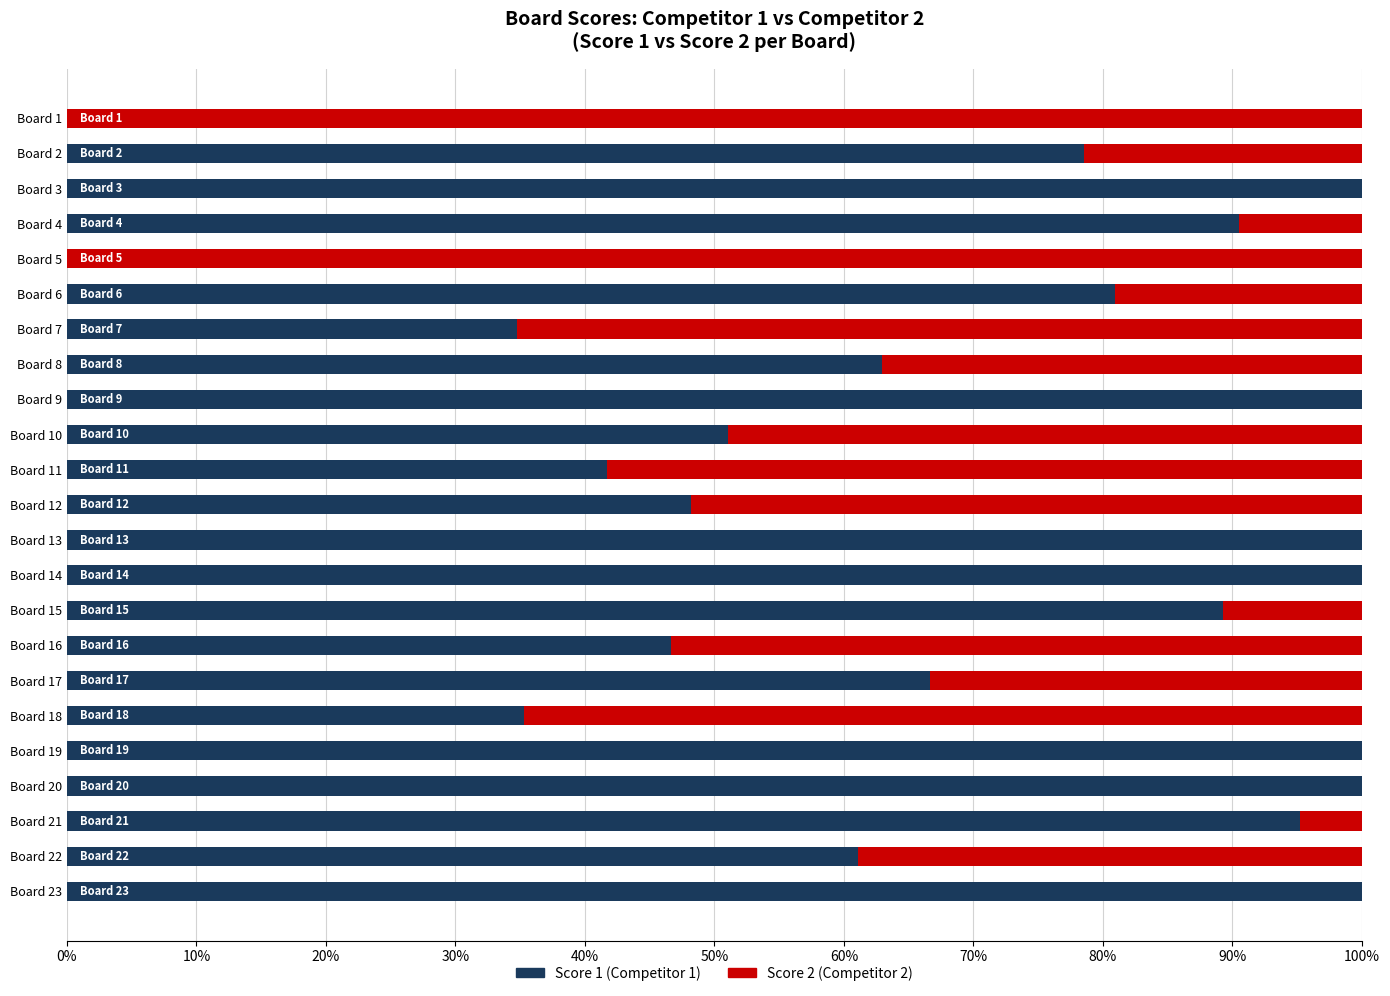

What is the total value across all series at Board 23?

100.0